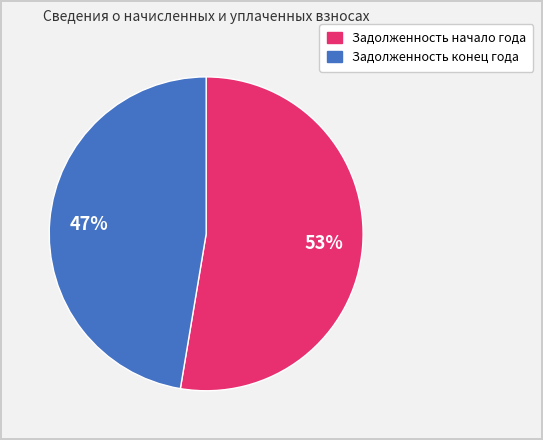

To the nearest percent, what is the average slice percentage?

50%